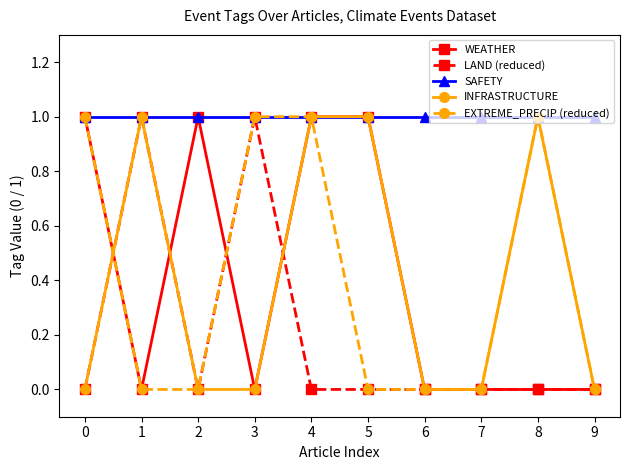

What is the value of the LAND (reduced) point at the 2nd from the left?

1